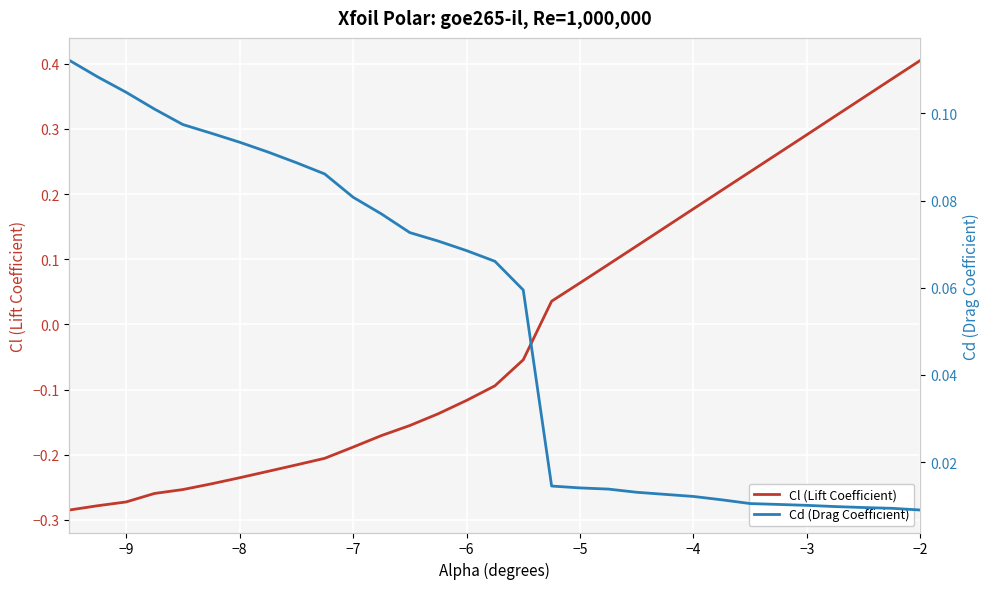

How many lines are shown in the chart?

2